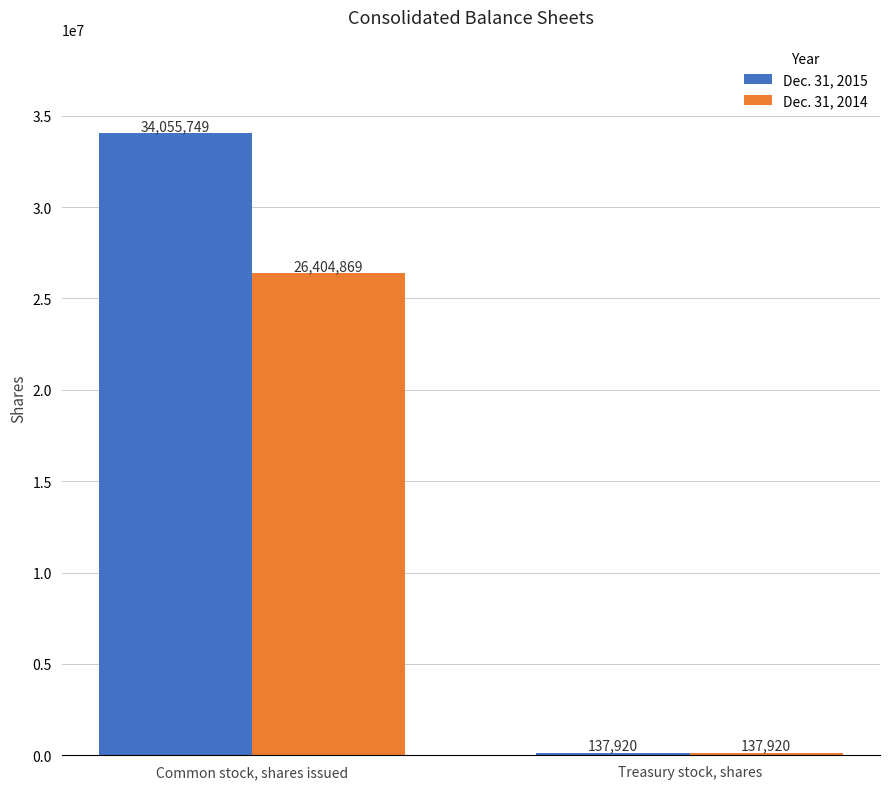

How many series are shown in this chart?

2